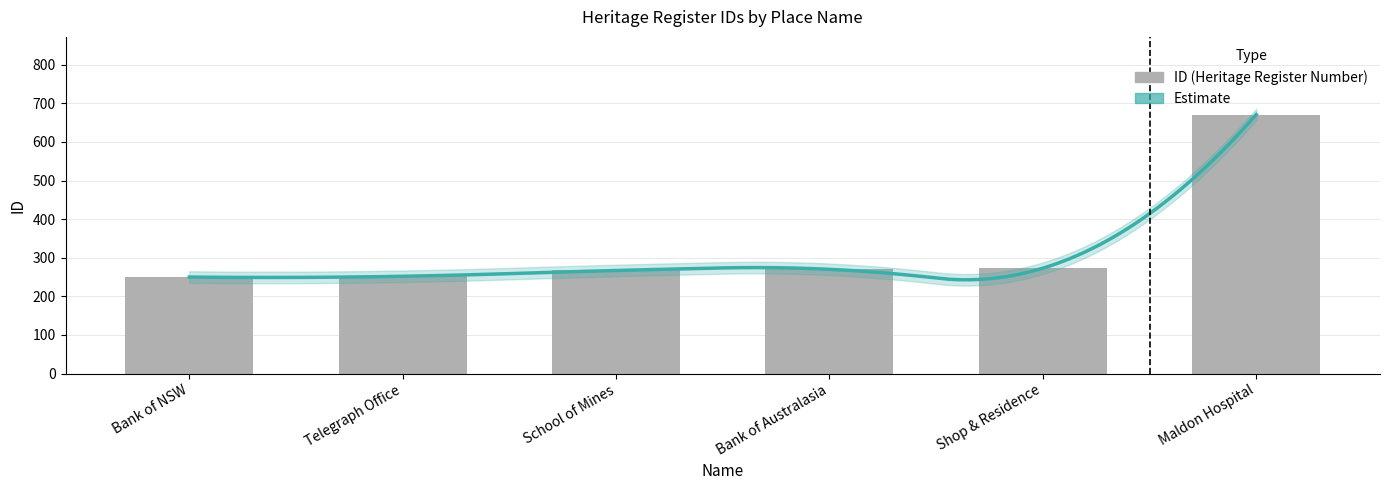

The chart shows a value of 368 at Shop & Residence. True or false?

False